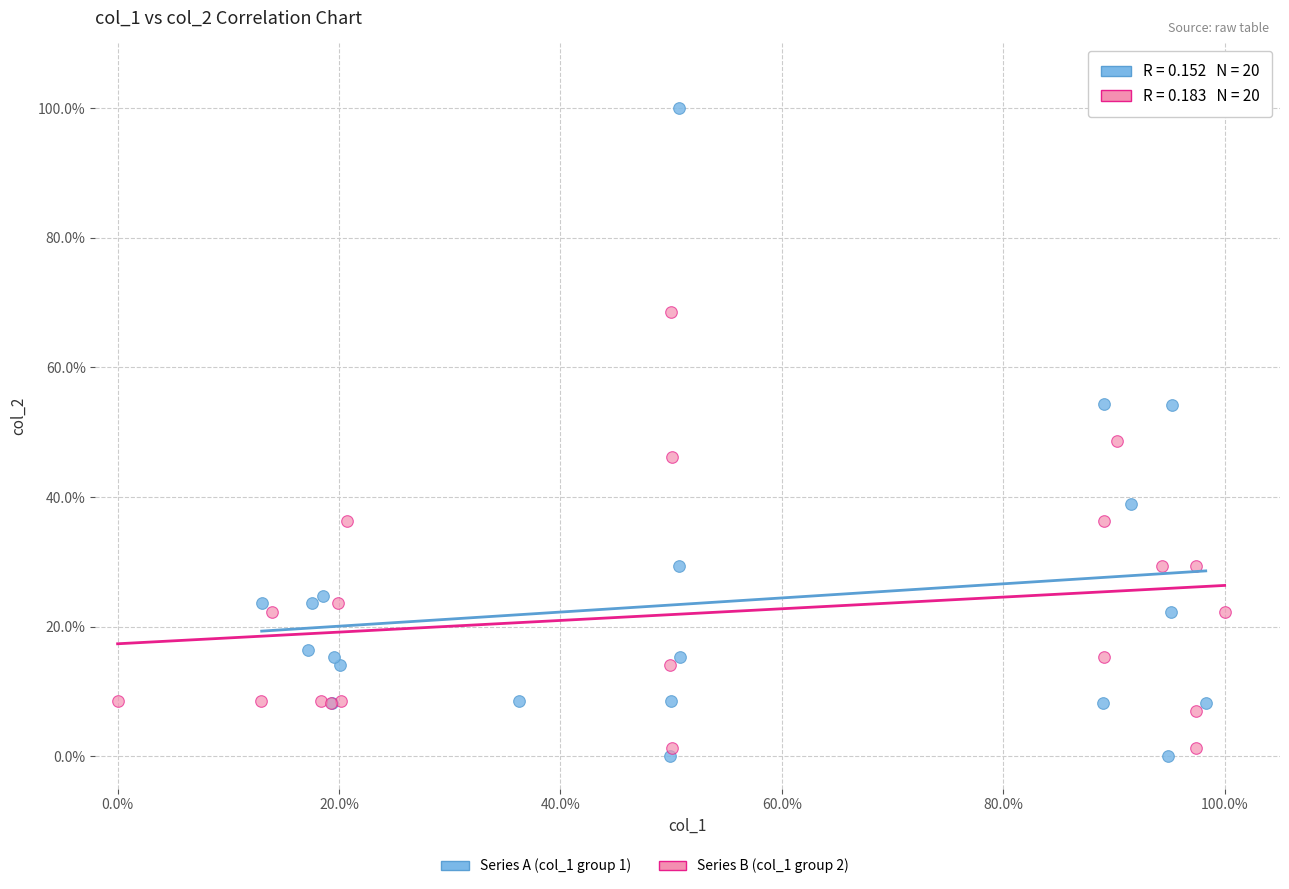

Which series contains the lowest Y value?

Series A (col_1 group 1)